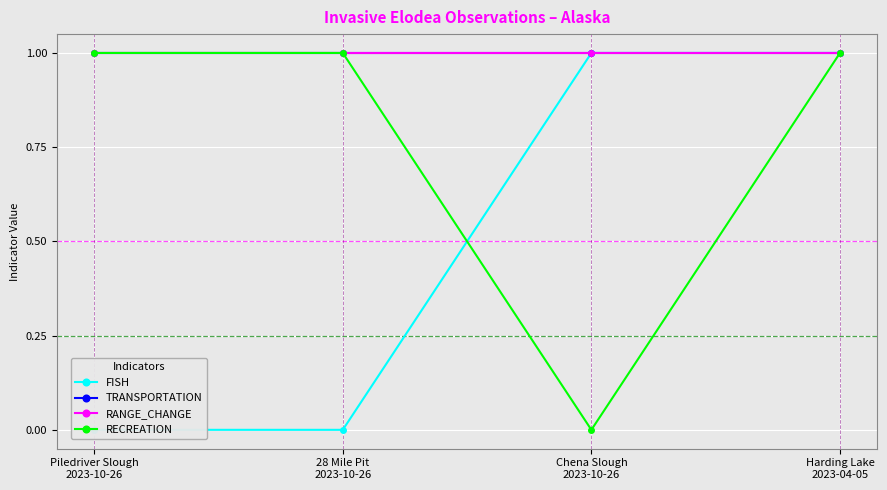

After their last crossing, which series has the higher values: RECREATION or FISH?

FISH